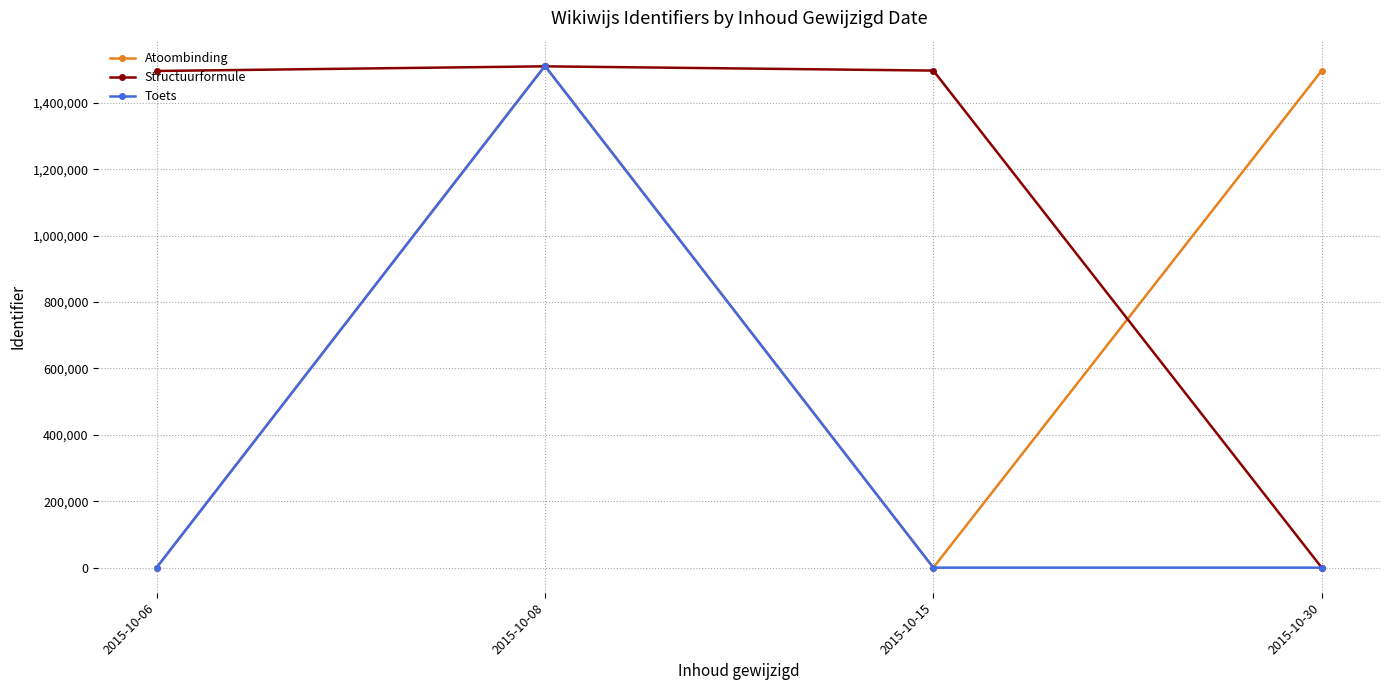

Which series has the largest total across all categories?

Structuurformule